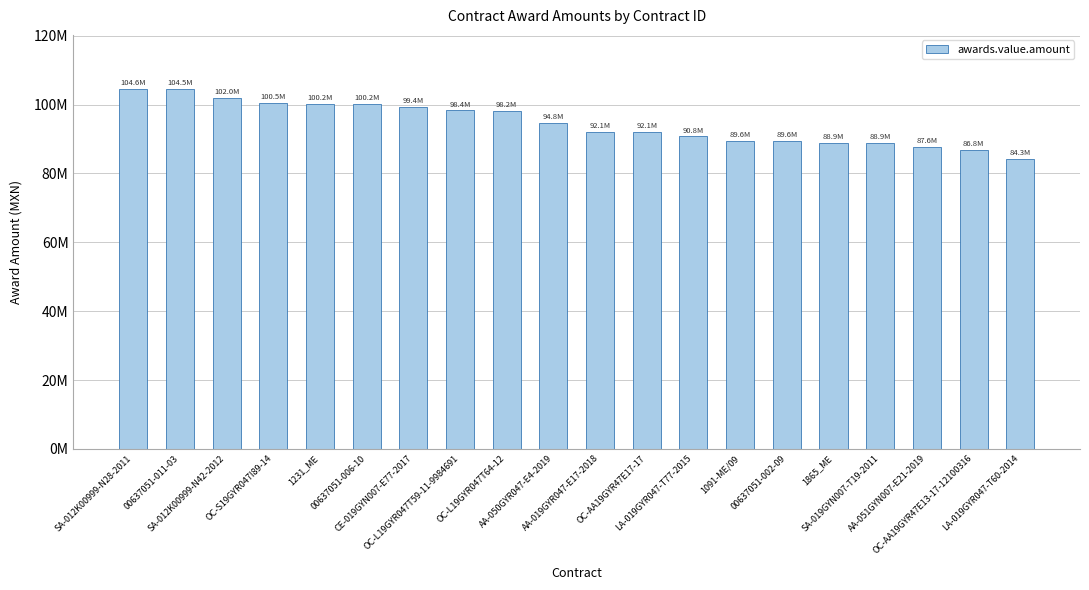

Between 00637051-006-10 and LA-019GYR047-T77-2015, which is larger?

00637051-006-10